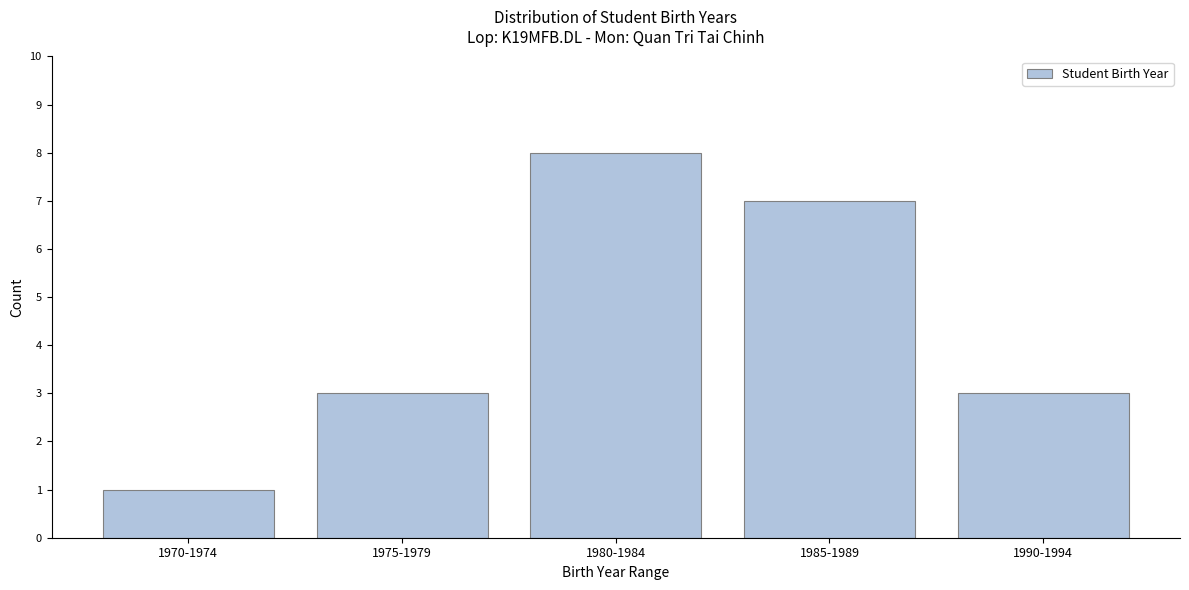

Reading right to left, extract all data points from this chart.

1990-1994=3	1985-1989=7	1980-1984=8	1975-1979=3	1970-1974=1